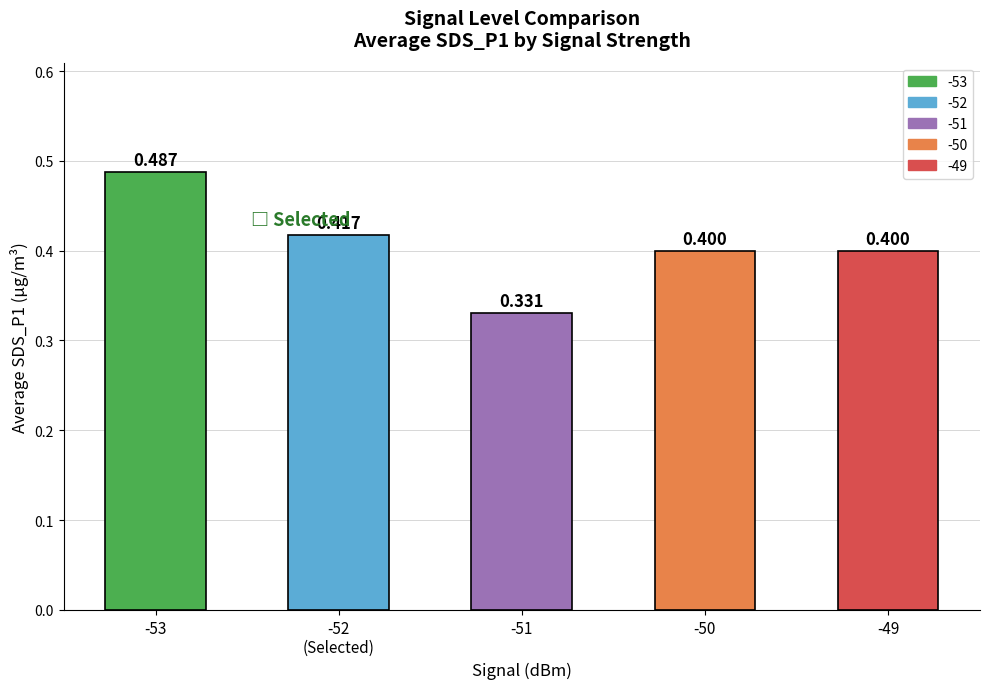

Reading left to right, extract all data points from this chart.

0.5	0.4	0.3	0.4	0.4